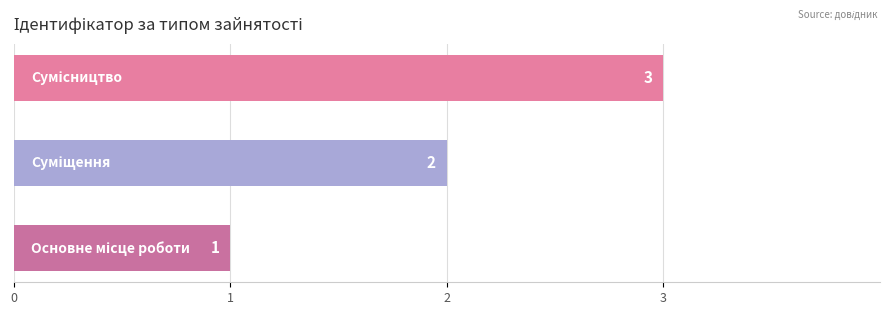

How many bars are there in total?

3